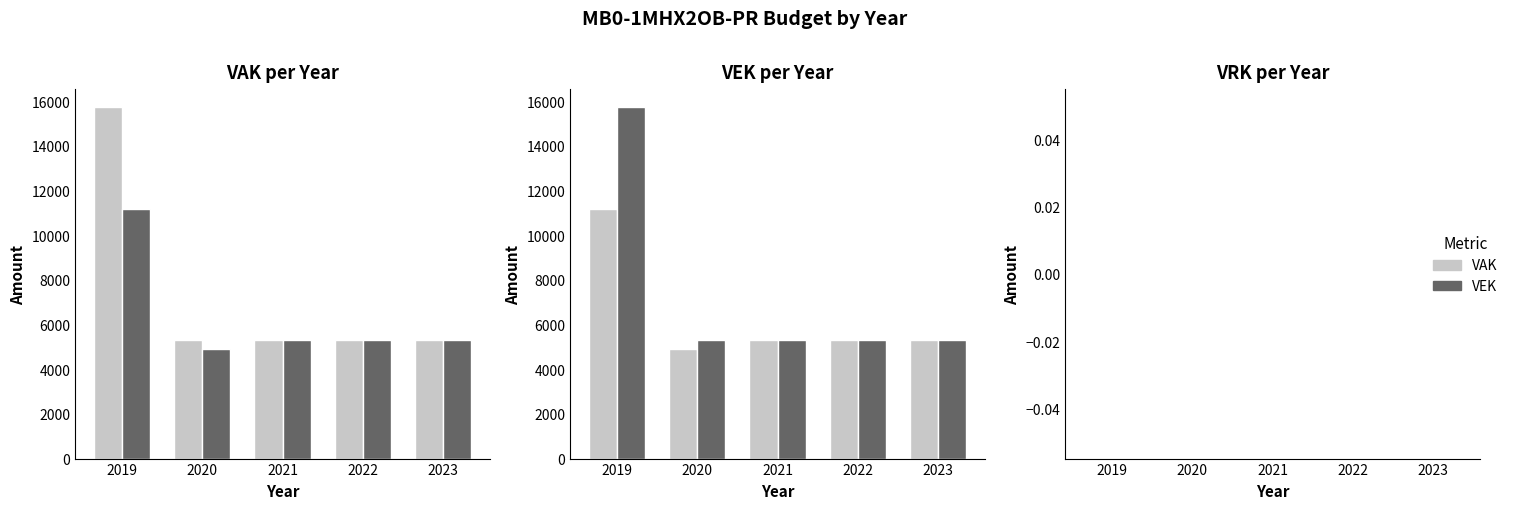

What is the maximum value shown in the chart?

15750